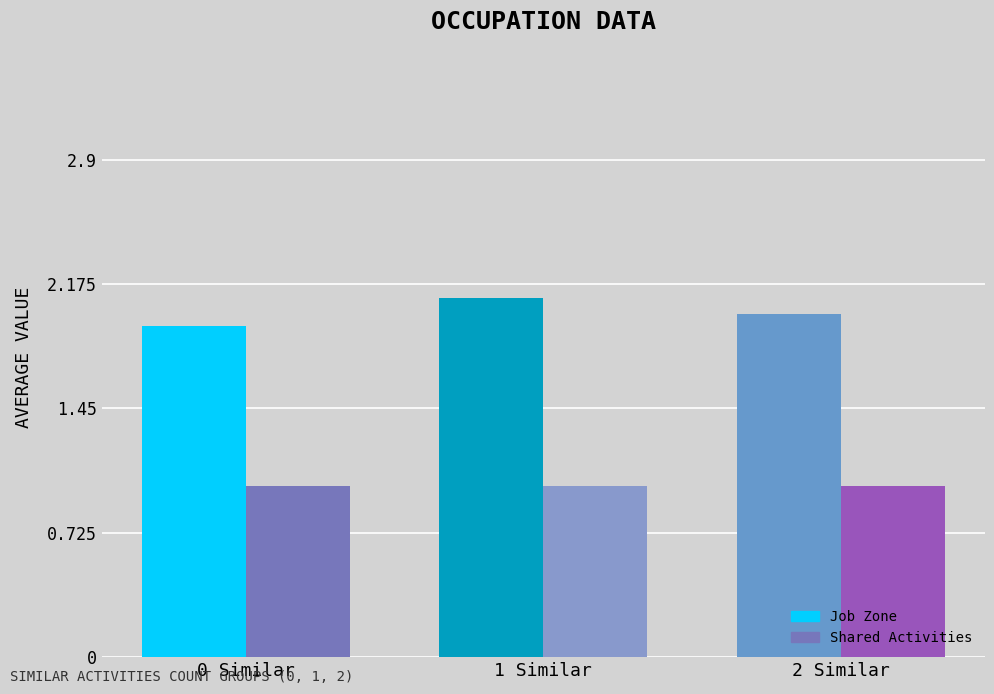

The value of Job Zone at 1 is 1.0. True or false?

False